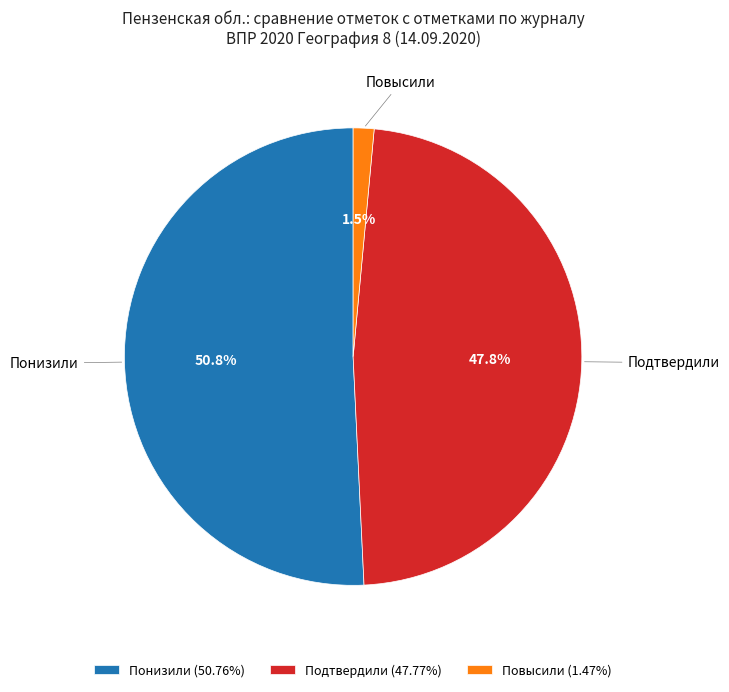

To the nearest percent, what is the difference between the Понизили and Подтвердили slice percentages?

3%